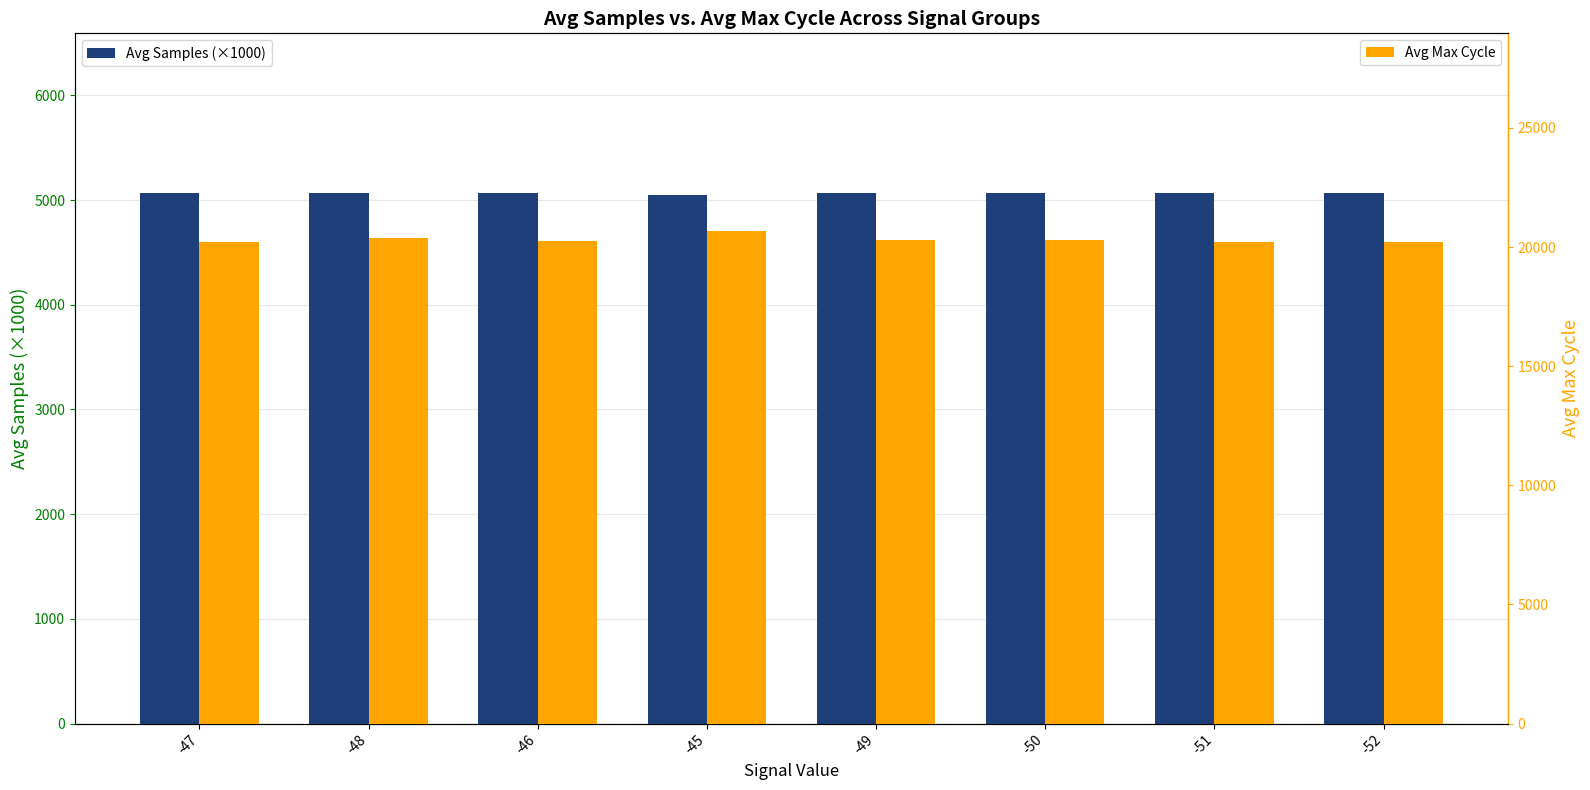

Which label corresponds to the smallest value in the chart?

-45